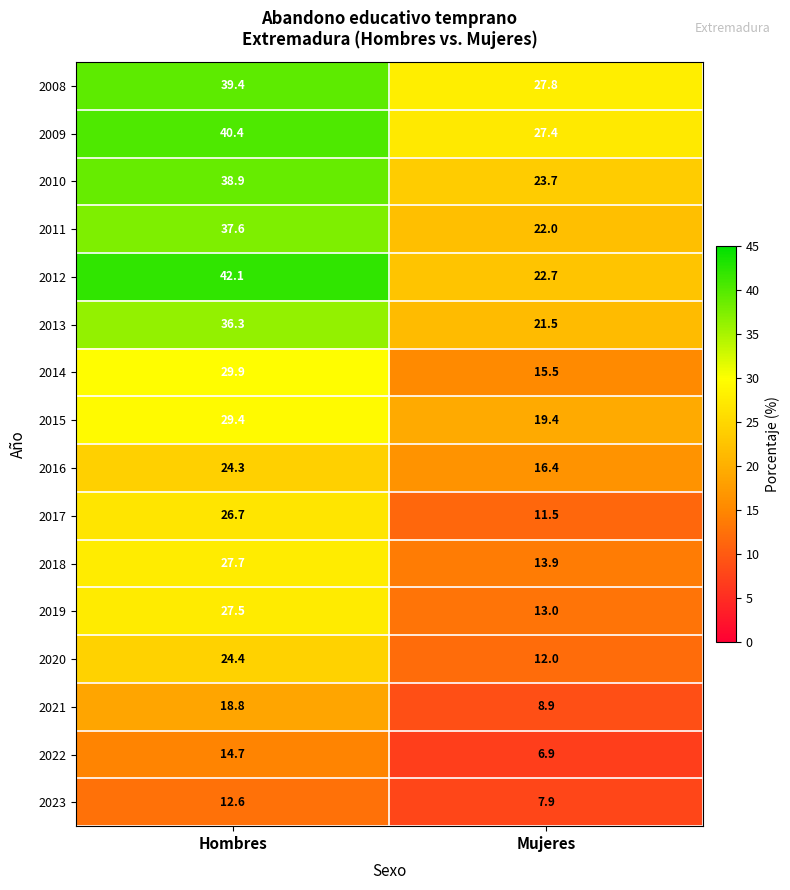

The value of 2008 at Hombres is 39.4. True or false?

True